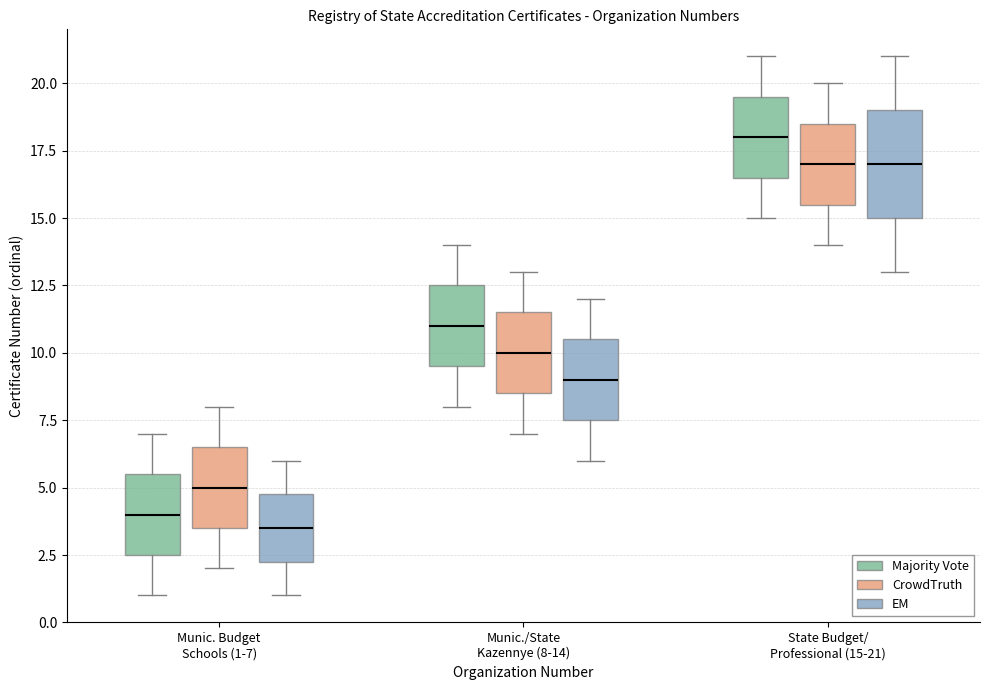

Where does the upper whisker of the box for Munic. Budget Schools (1-7) (Majority Vote) end on the y-axis? The values are not printed on the chart, so give them approximately, as read against the axis.

7.0